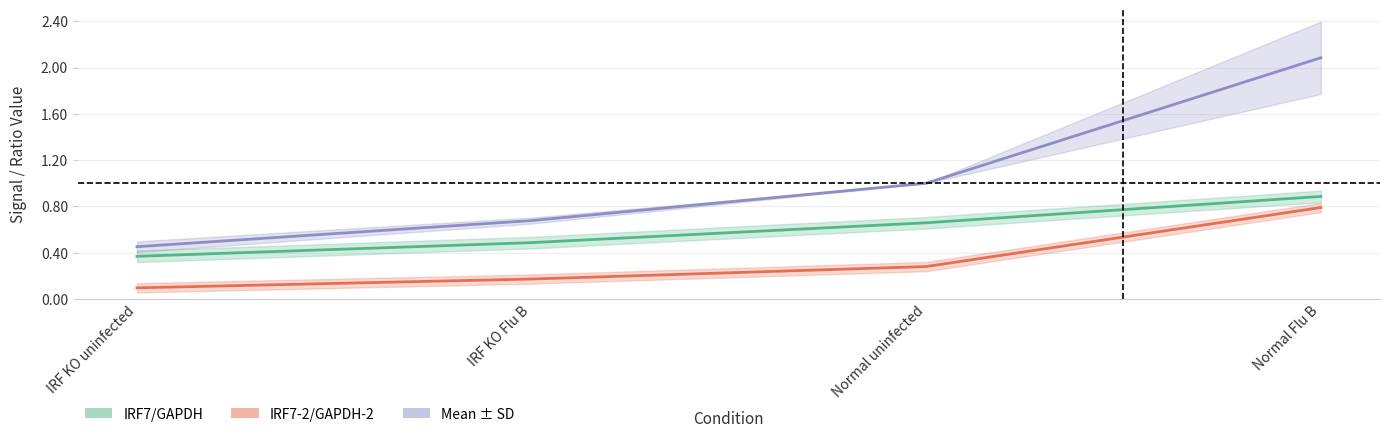

Count the IRF7/GAPDH values in the range 0 to 1.

4